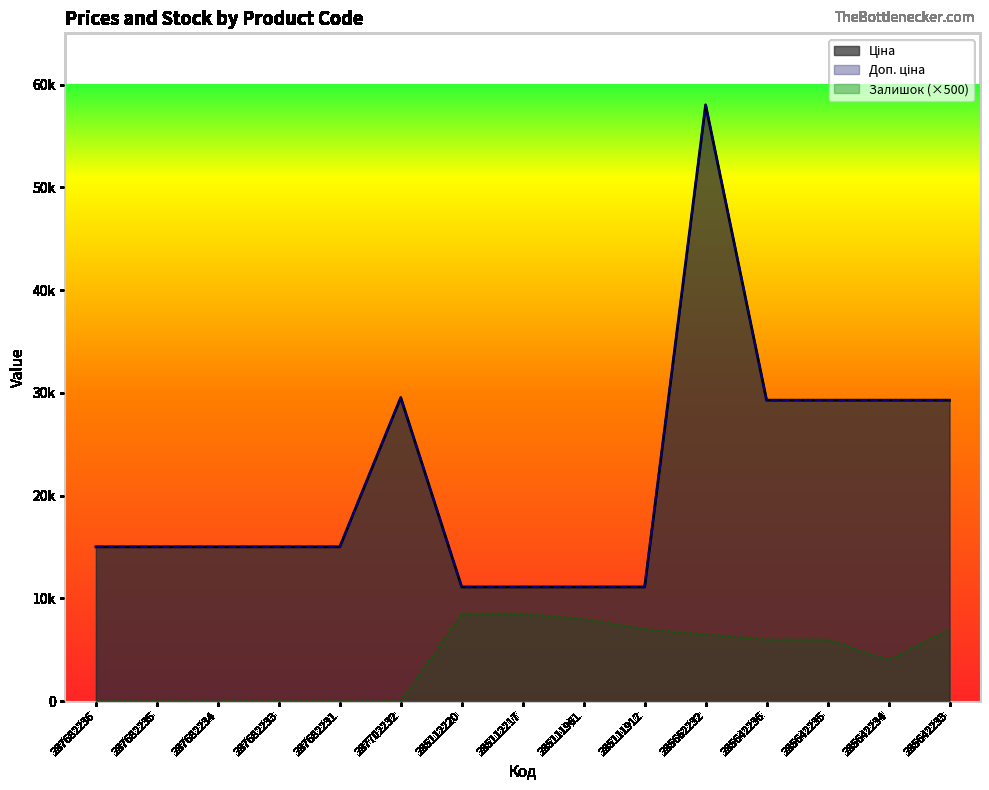

True or false: Залишок and Ціна intersect in this chart.

False